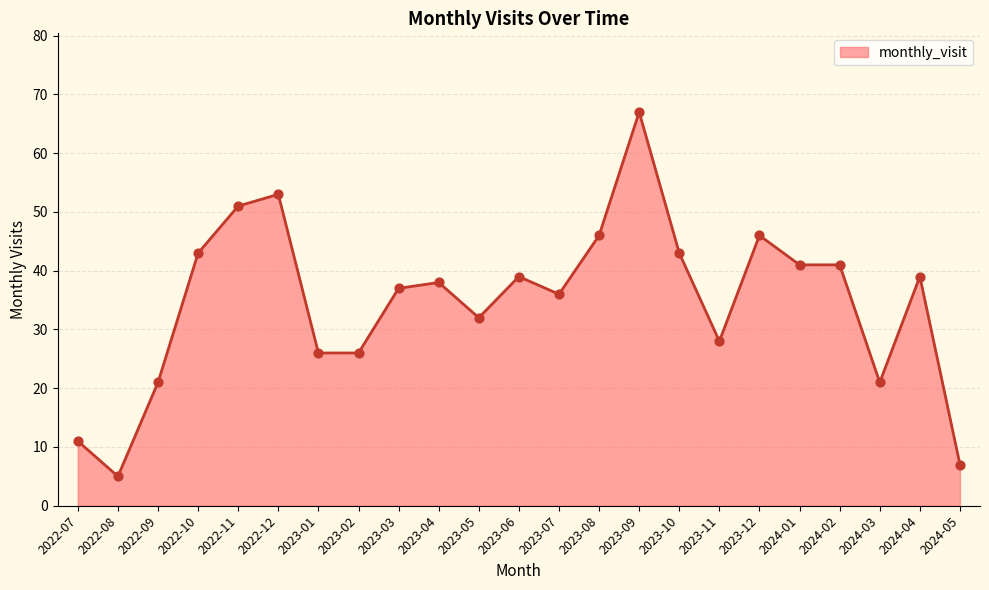

Which has a higher value, 2024-01 or 2023-04?

2024-01